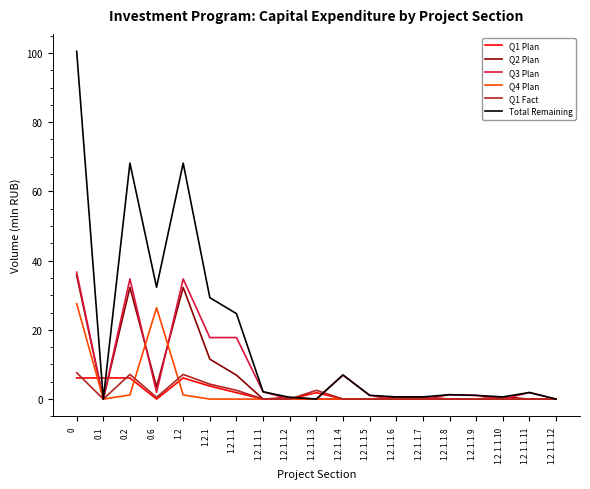

What is the greatest value displayed?

100.5